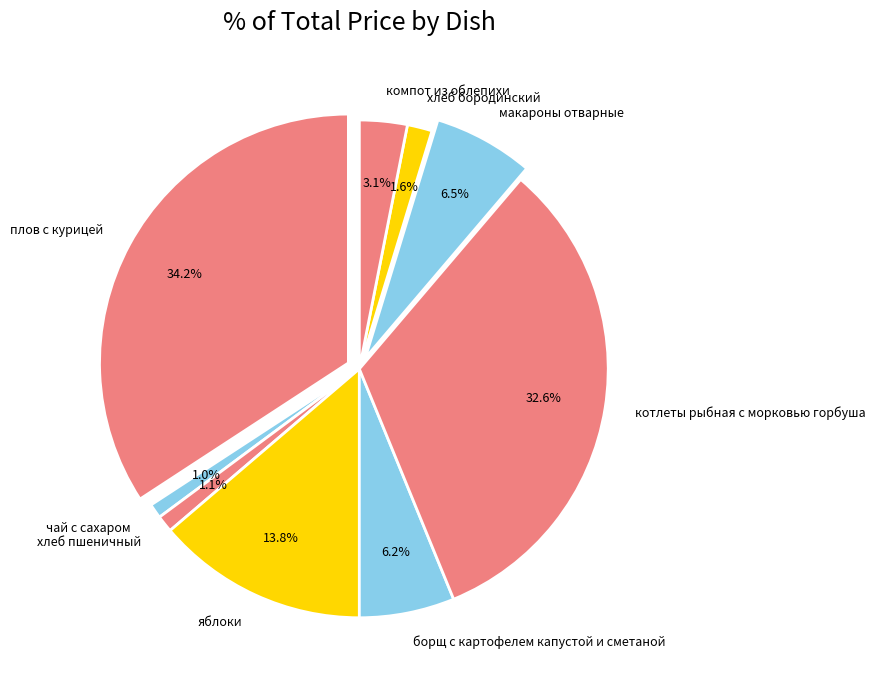

What is the ratio of the value at котлеты рыбная с морковью горбуша to the value at хлеб бородинский?

20.2